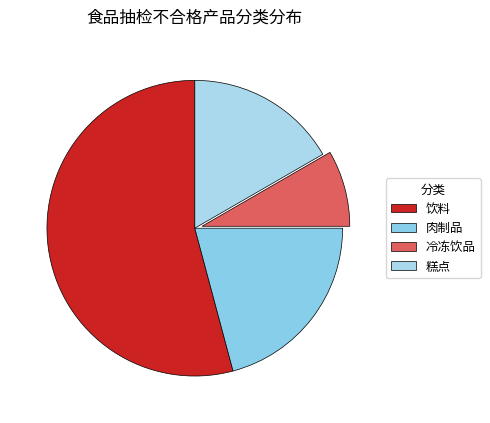

To the nearest percent, what portion does 冷冻饮品 represent?

8%